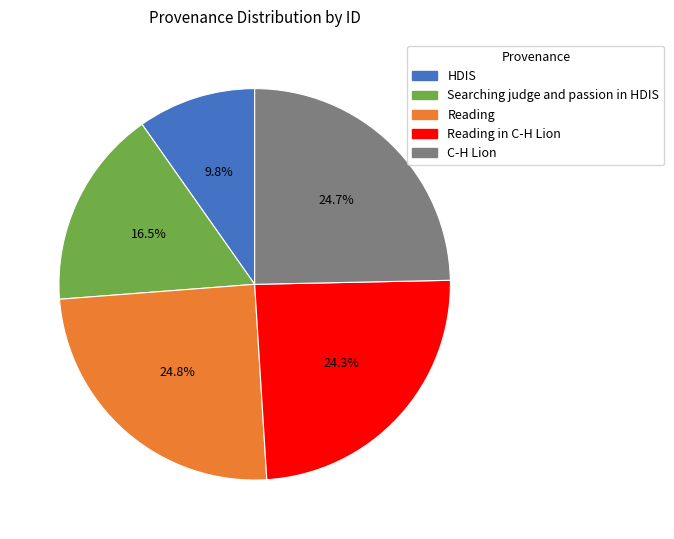

How many slices are in this pie chart?

5